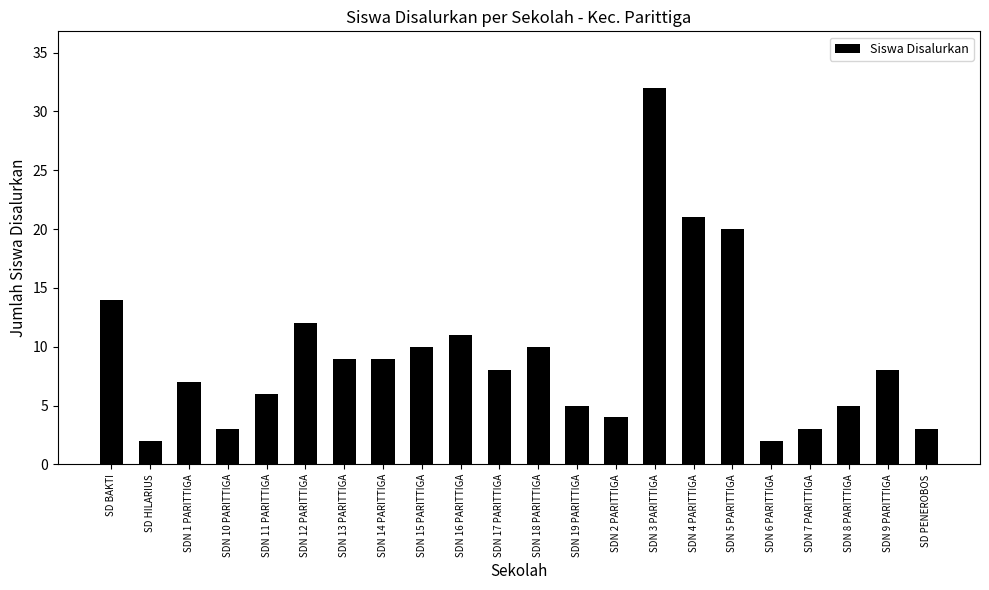

What is the difference between the maximum and minimum values?

30